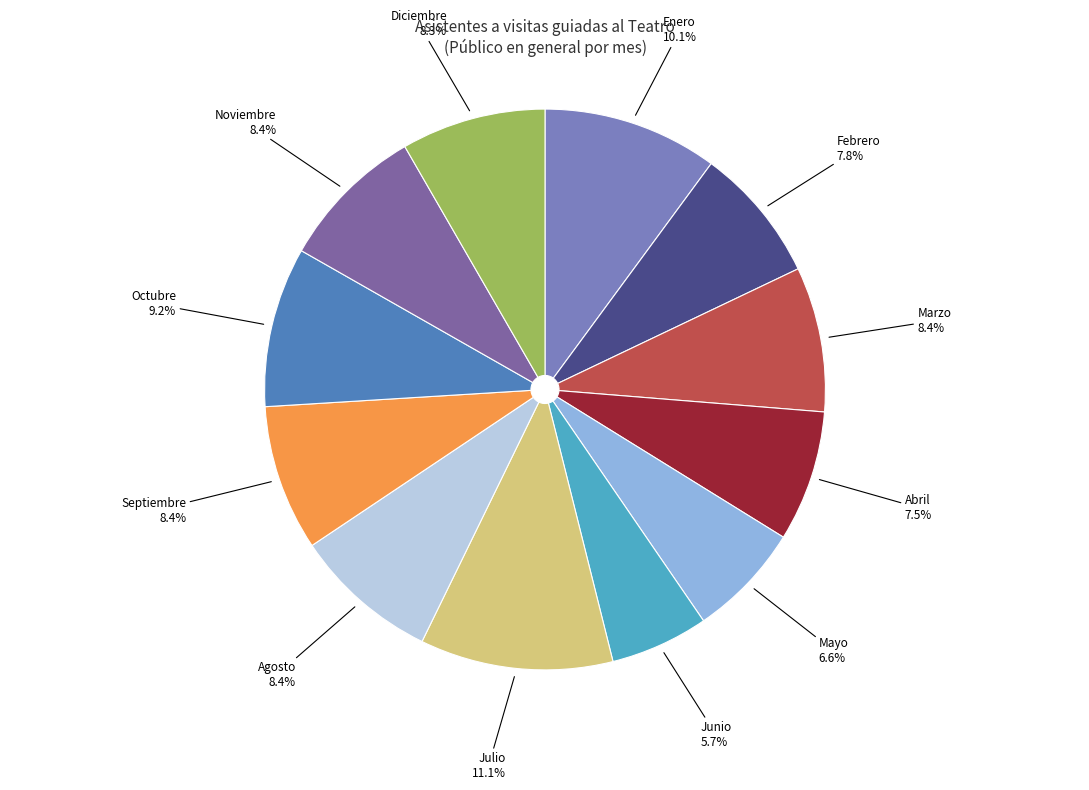

Which slice is the smallest?

Junio